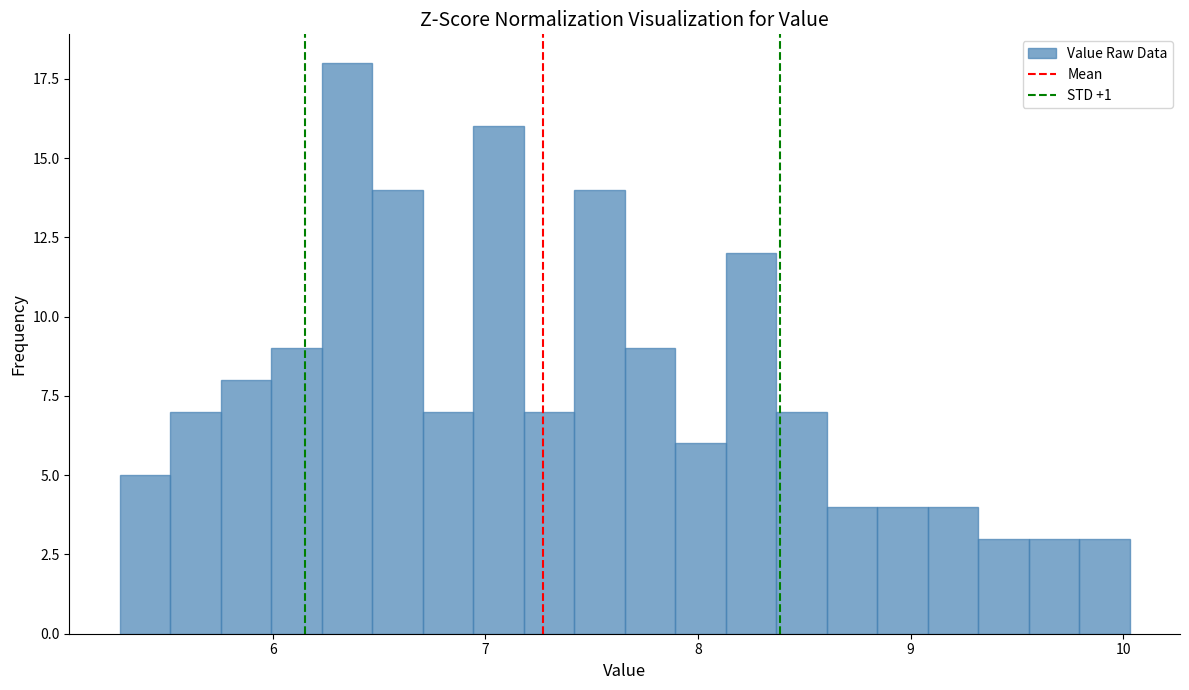

Around what value on the x-axis is the tallest bar? Give the approximate position of its centre, as read against the axis.

6.3